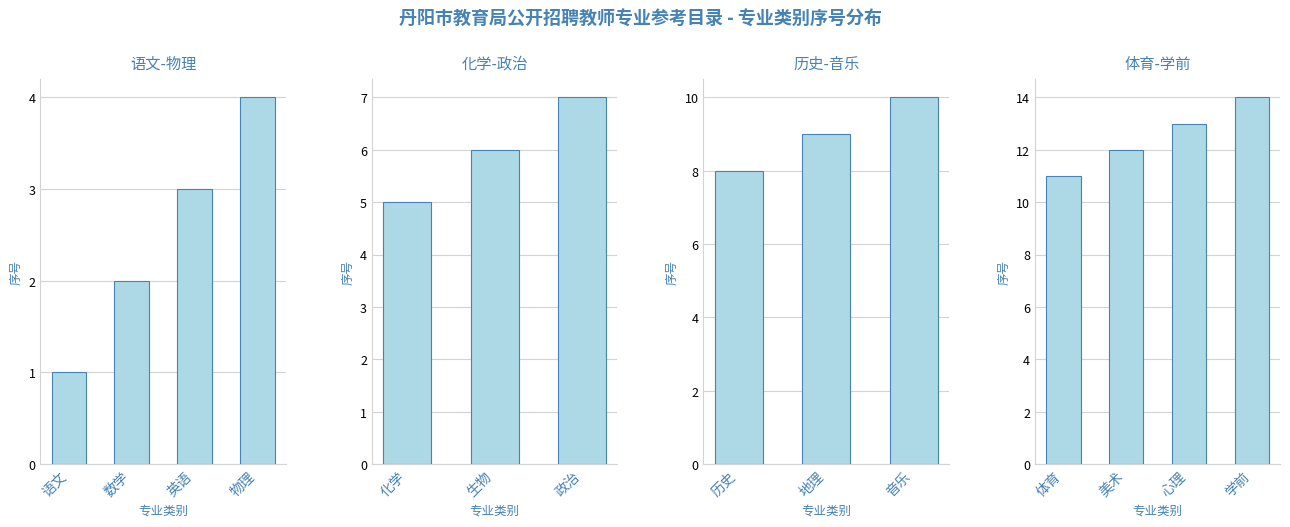

What is the maximum value shown in the chart?

14